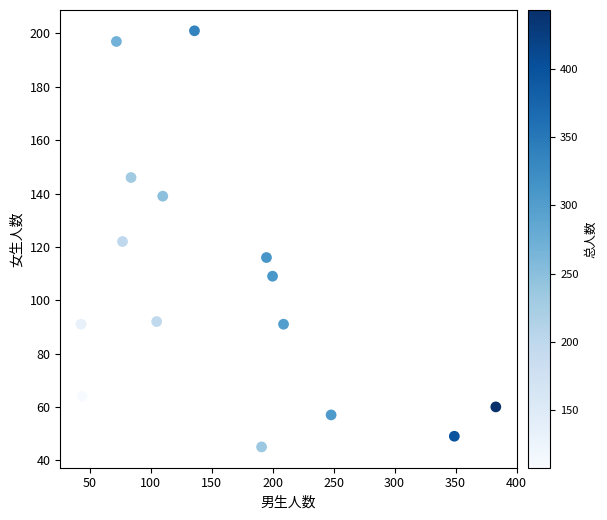

What is the range of Y values (max minus min)?

156